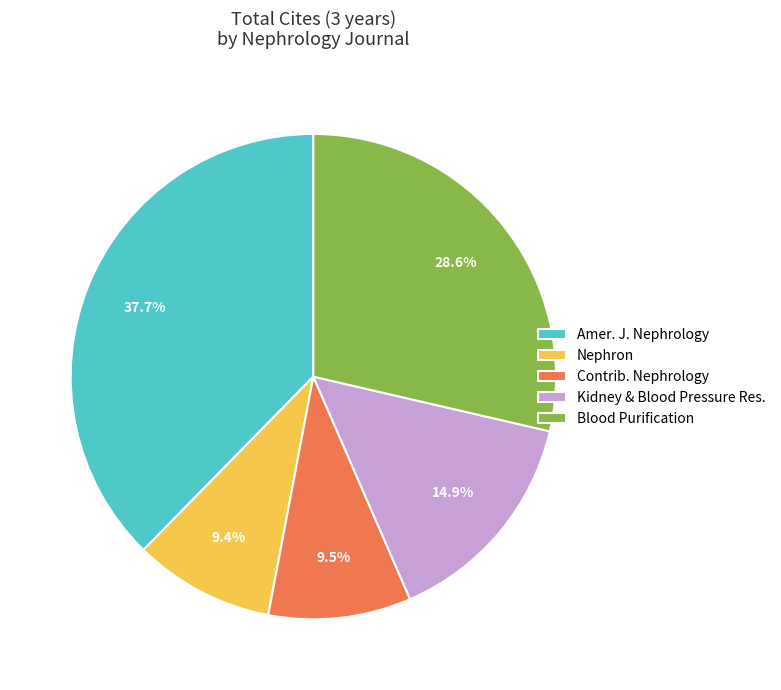

Is there any slice that represents more than half of the pie?

No